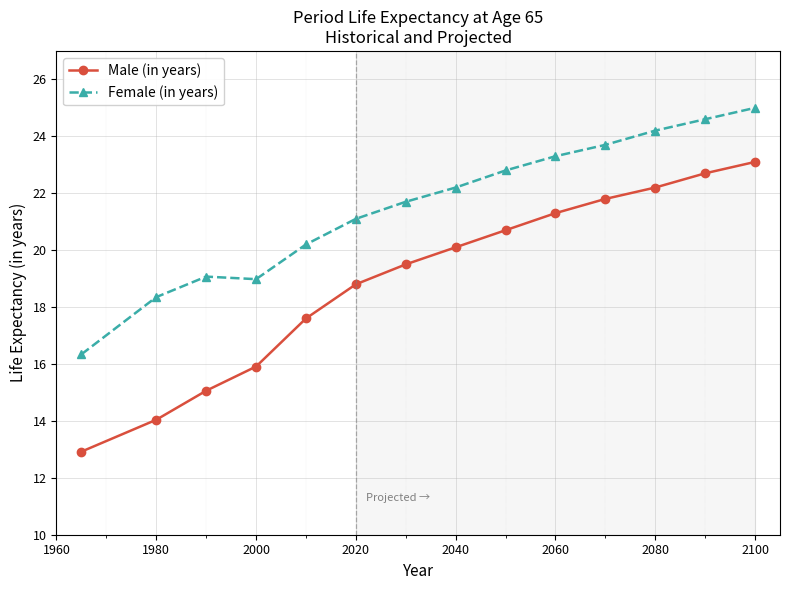

What is the average value of the Female (in years) series?

21.5